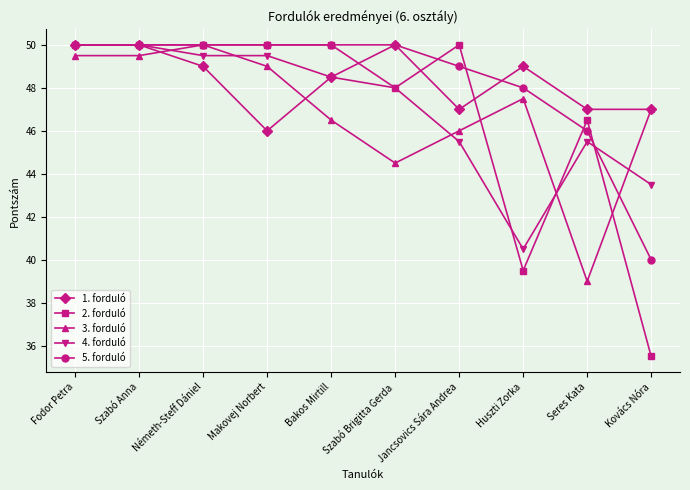

Which category has the lowest value across all series?

Kovács Nóra